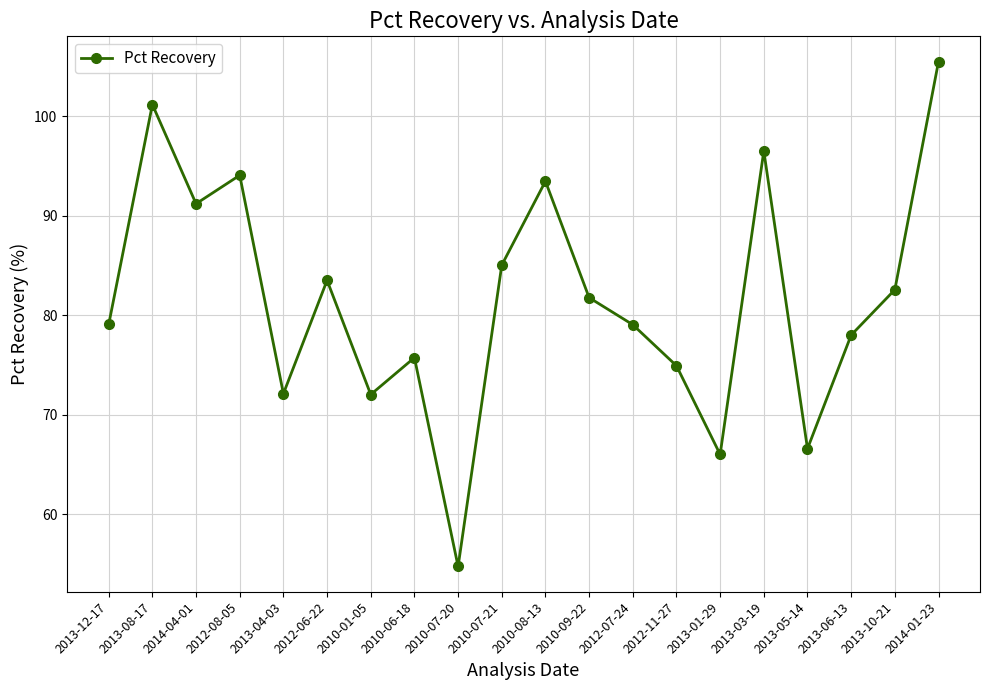

How many points are higher than both their immediate neighbors (excluding endpoints)?

6